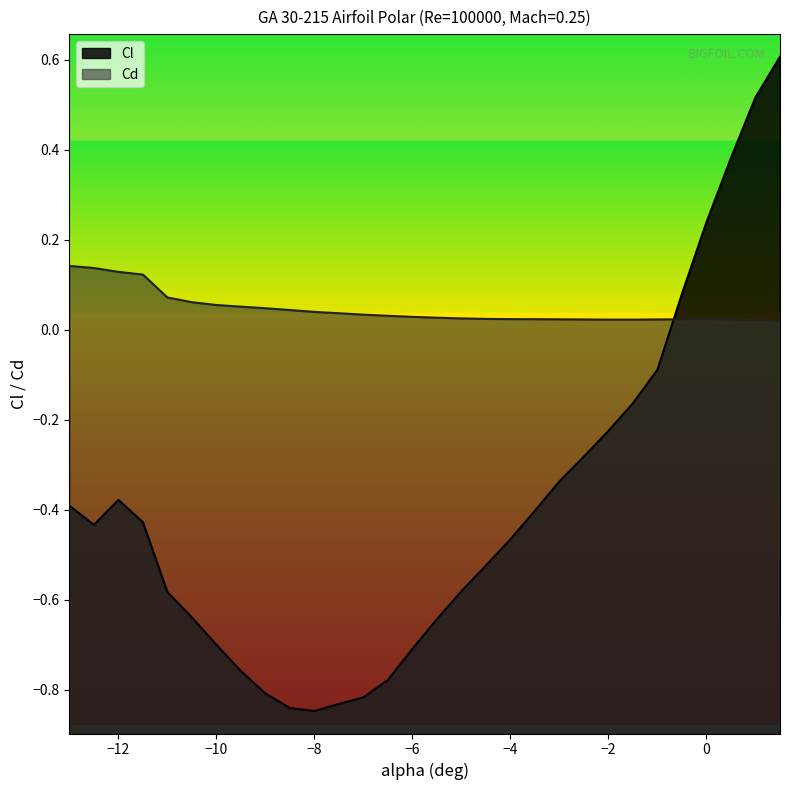

What is the label of the 5th point from the left?

-11